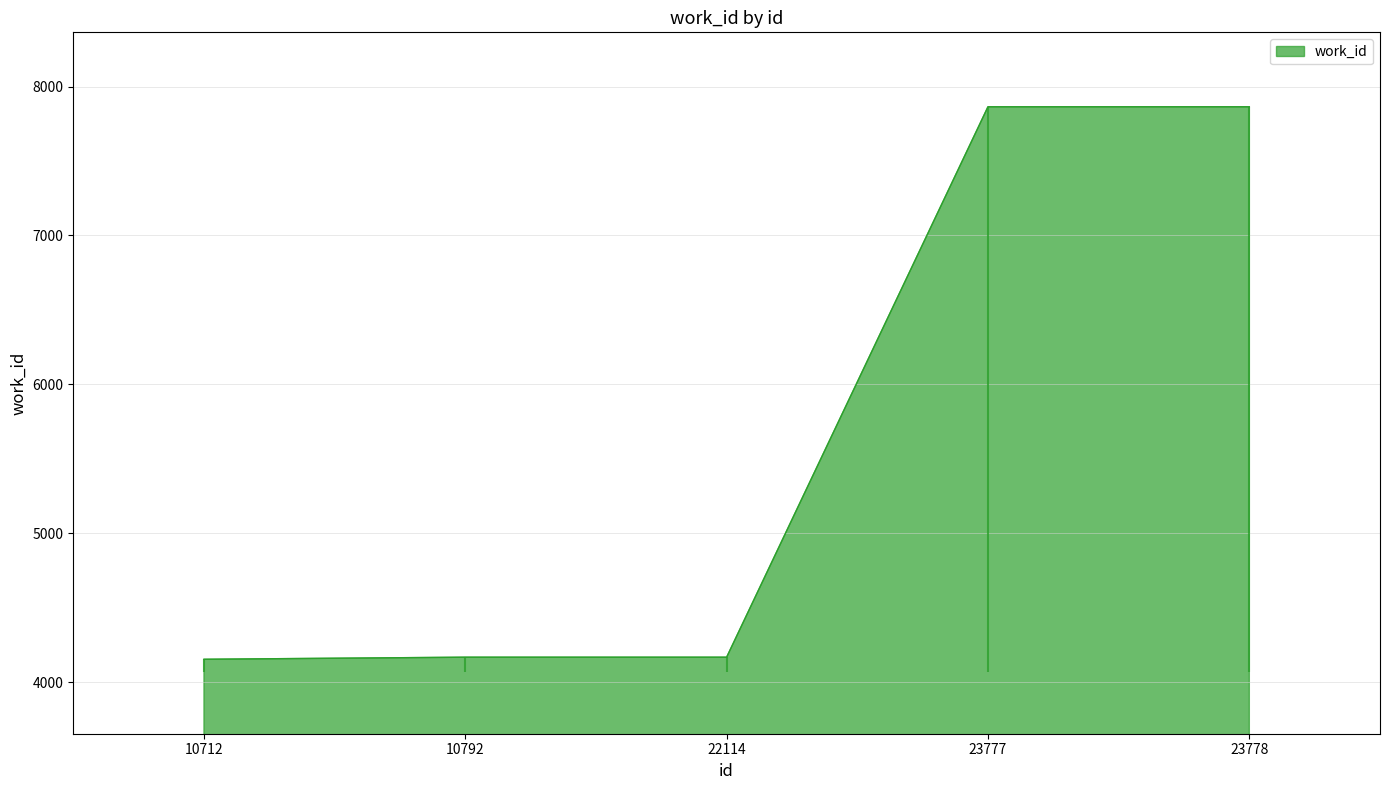

Reading left to right, transcribe all the data shown in this chart.

4153	4167	4167	7864	7864